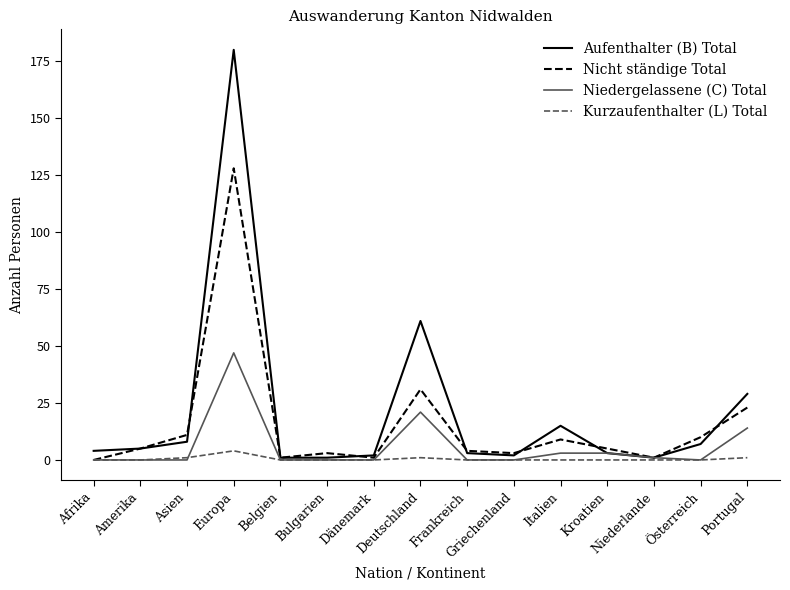

Reading left to right, transcribe all the data shown in this chart.

Aufenthalter (B) Total: Afrika=4	Amerika=5	Asien=8	Europa=180	Belgien=1	Bulgarien=1	Dänemark=2	Deutschland=61	Frankreich=3	Griechenland=2	Italien=15	Kroatien=3	Niederlande=1	Österreich=7	Portugal=29
Nicht ständige Total: Afrika=0	Amerika=5	Asien=11	Europa=128	Belgien=1	Bulgarien=3	Dänemark=1	Deutschland=31	Frankreich=4	Griechenland=3	Italien=9	Kroatien=5	Niederlande=1	Österreich=10	Portugal=23
Niedergelassene (C) Total: Afrika=0	Amerika=0	Asien=0	Europa=47	Belgien=0	Bulgarien=0	Dänemark=0	Deutschland=21	Frankreich=0	Griechenland=0	Italien=3	Kroatien=3	Niederlande=1	Österreich=0	Portugal=14
Kurzaufenthalter (L) Total: Afrika=0	Amerika=0	Asien=1	Europa=4	Belgien=0	Bulgarien=0	Dänemark=0	Deutschland=1	Frankreich=0	Griechenland=0	Italien=0	Kroatien=0	Niederlande=0	Österreich=0	Portugal=1